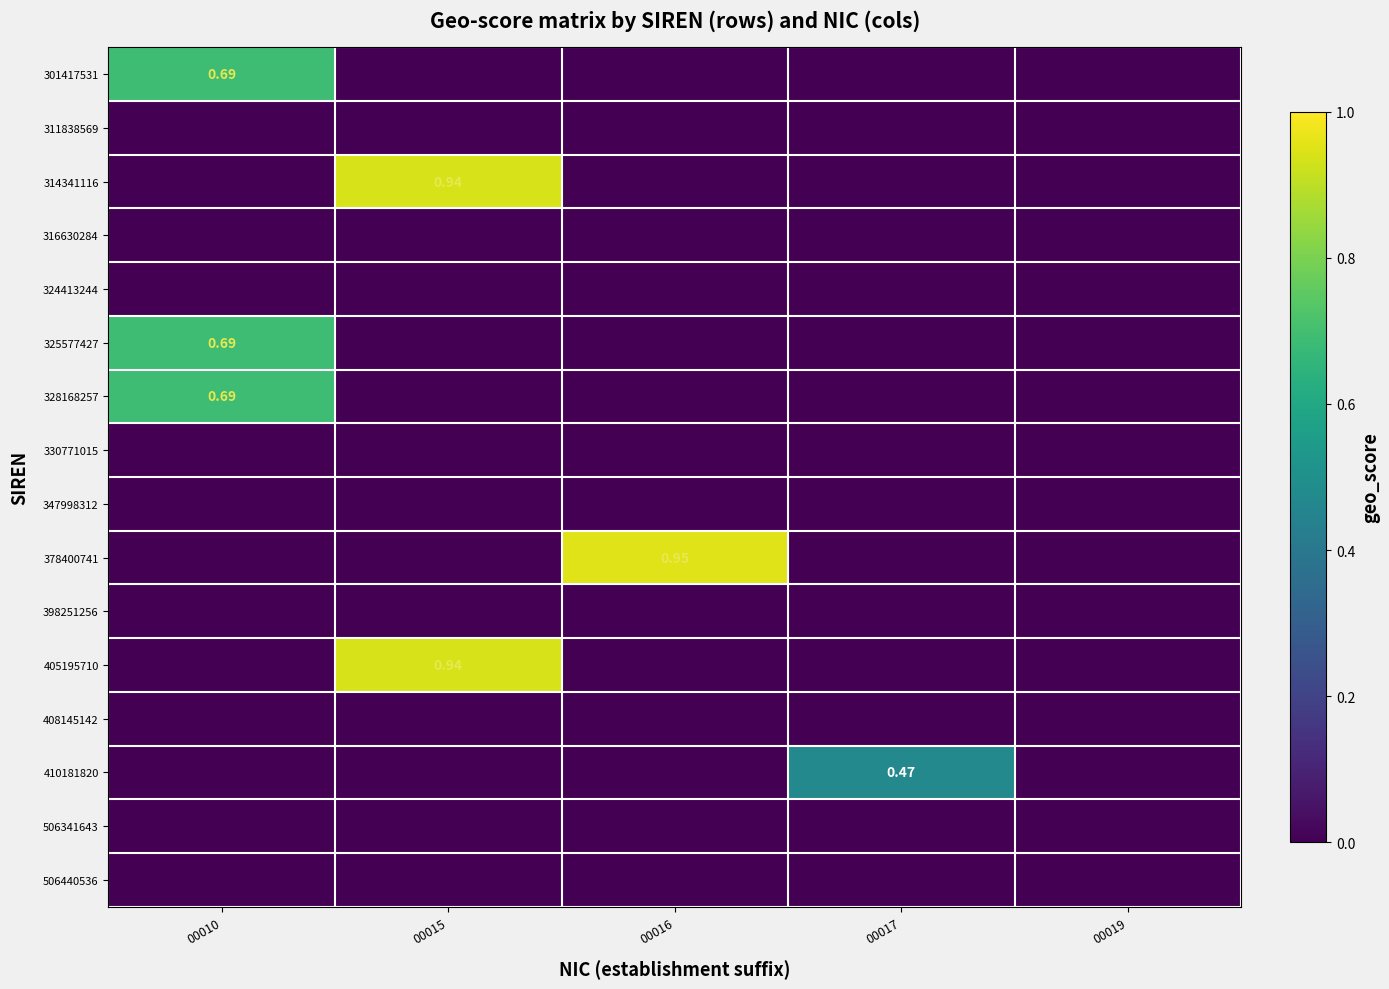

At which label is 506341643 closest to 0?

00010